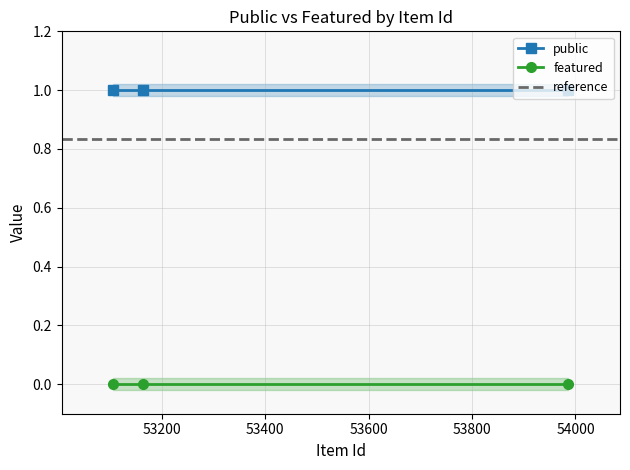

Which series has the largest range (max minus min)?

public